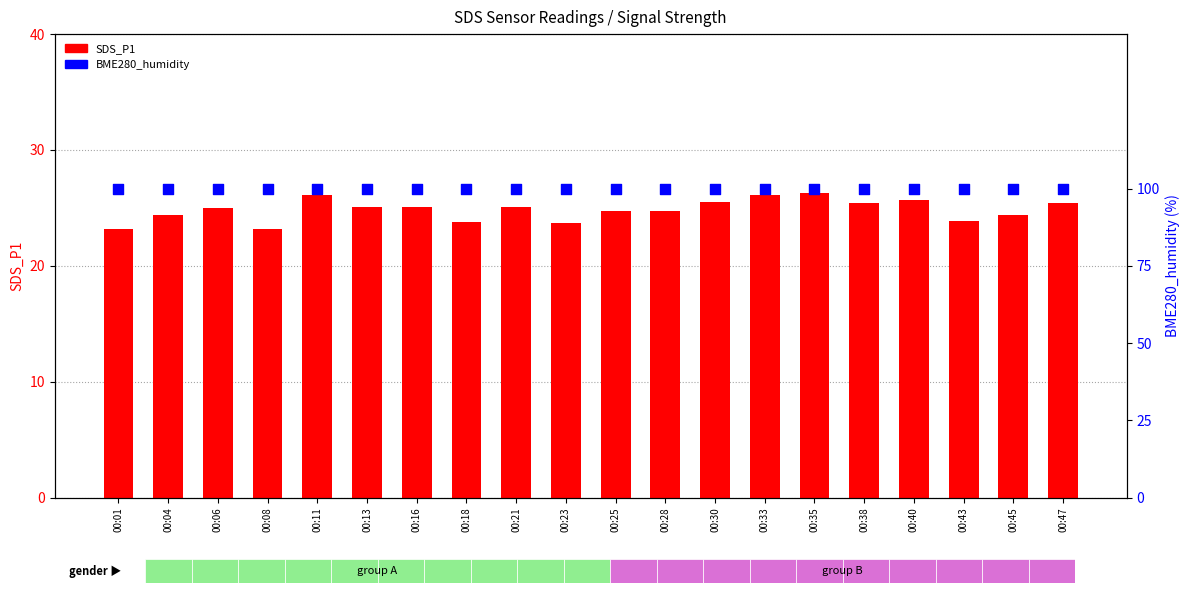

What are all the series names shown in the legend?

SDS_P1, BME280_humidity